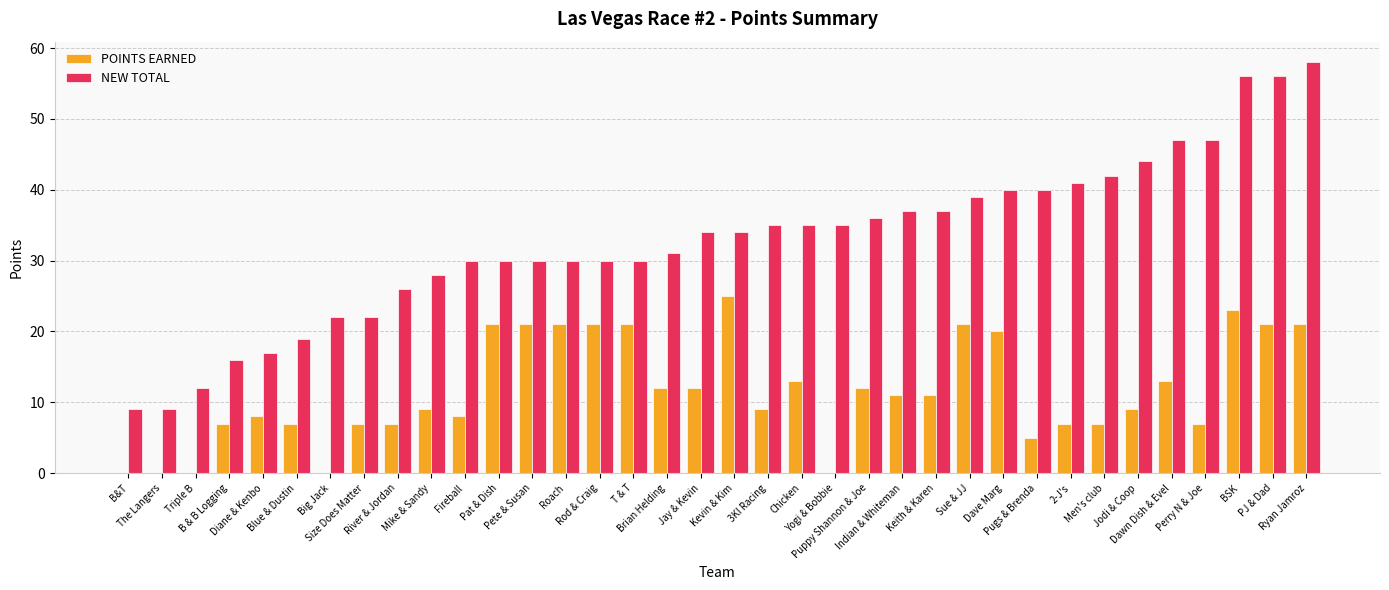

Which series has the largest total across all categories?

NEW TOTAL